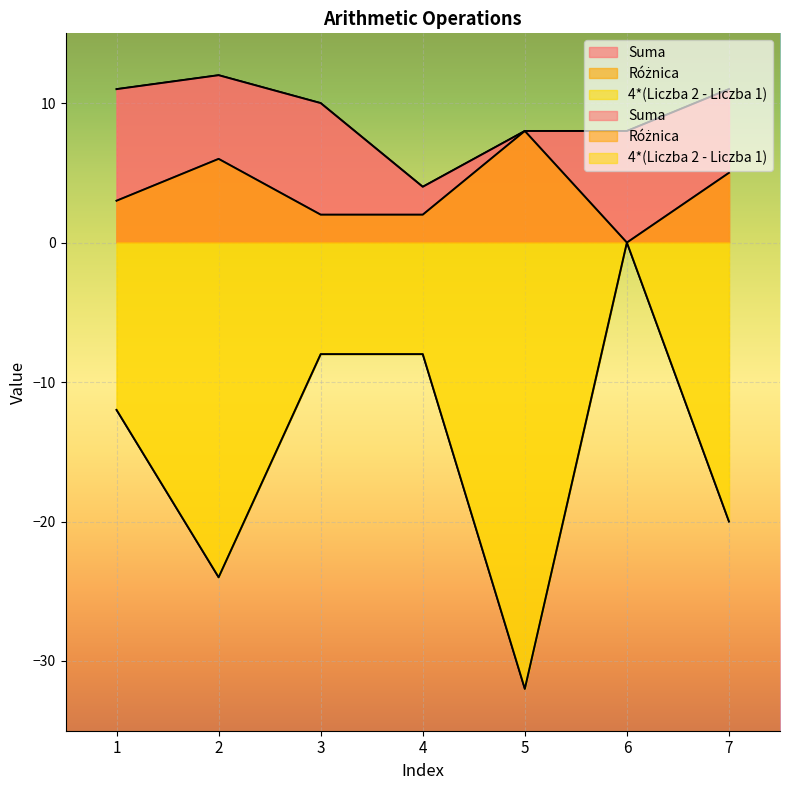

Reading left to right, what are all the values shown in this chart?

Suma: 11	12	10	4	8	8	11
Różnica: 3	6	2	2	8	0	5
4*(Liczba 2 - Liczba 1): -12	-24	-8	-8	-32	0	-20